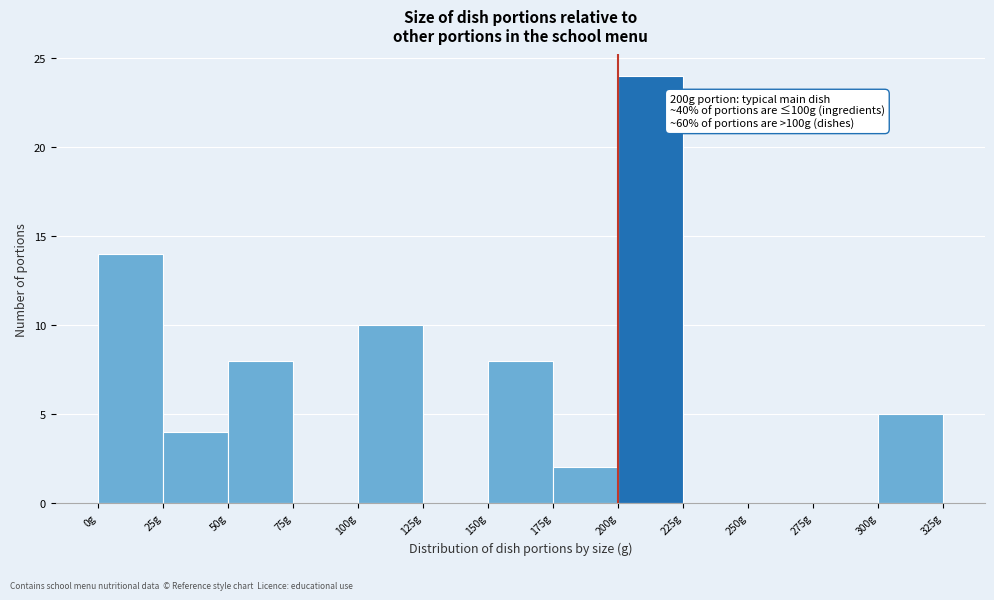

Over which range of the x-axis is the bar tallest?

200 to 225